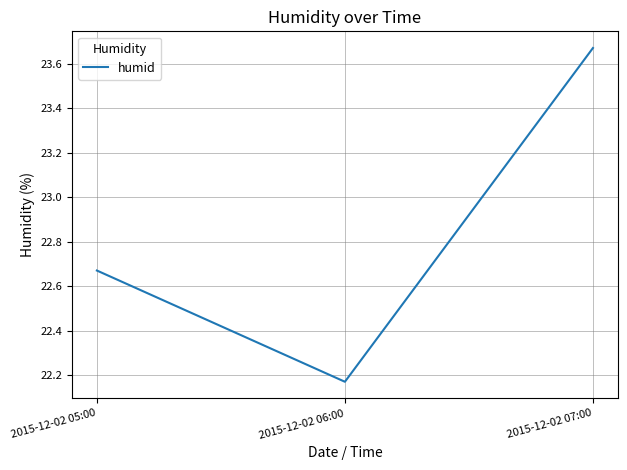

Which category has the highest value across all series?

2015-12-02 07:00